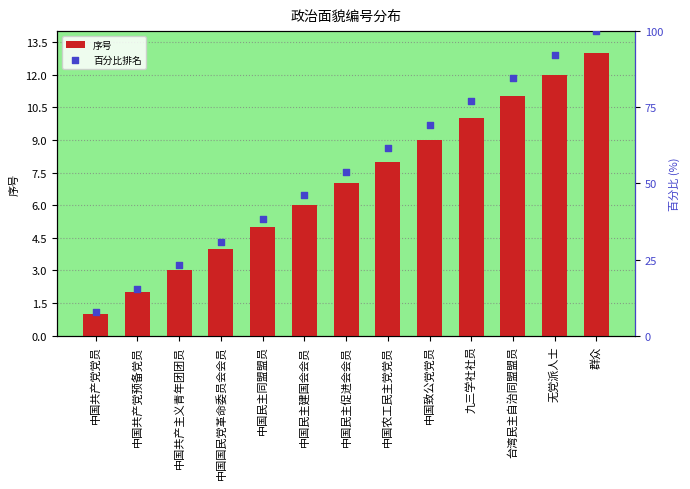

Which series has the largest total across all categories?

百分比排名